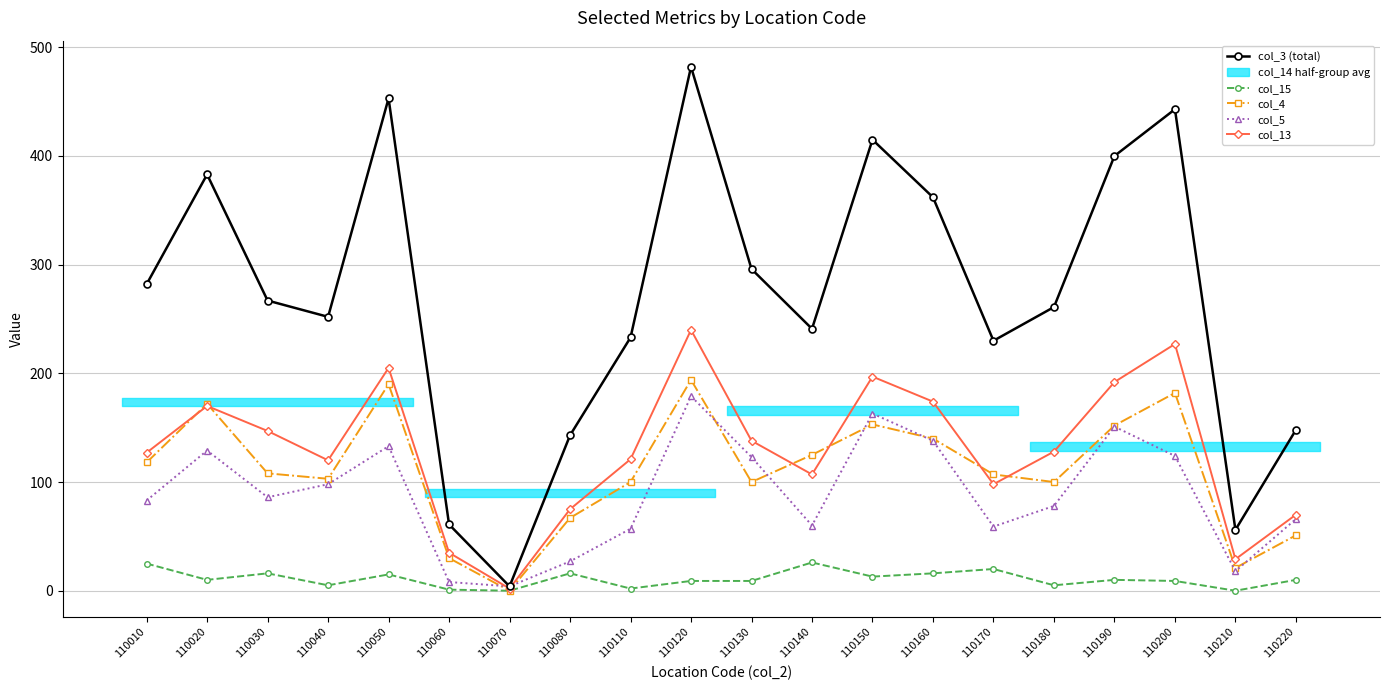

Is the value of col_5 at 110070 greater than the value of col_3 (total) at 110140?

No